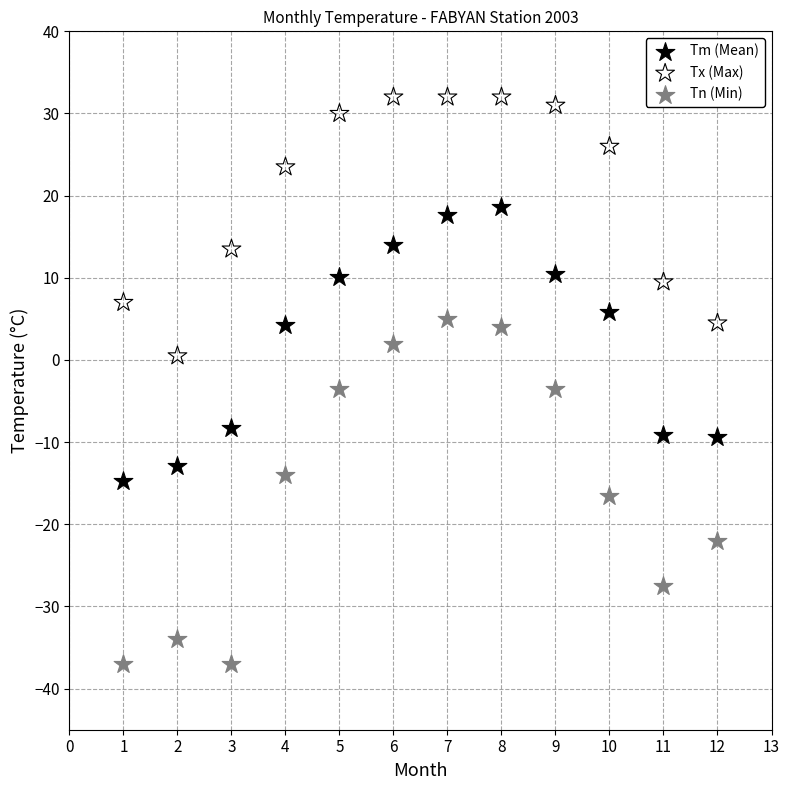

Which series has the widest spread of Y values?

Tn (Min)